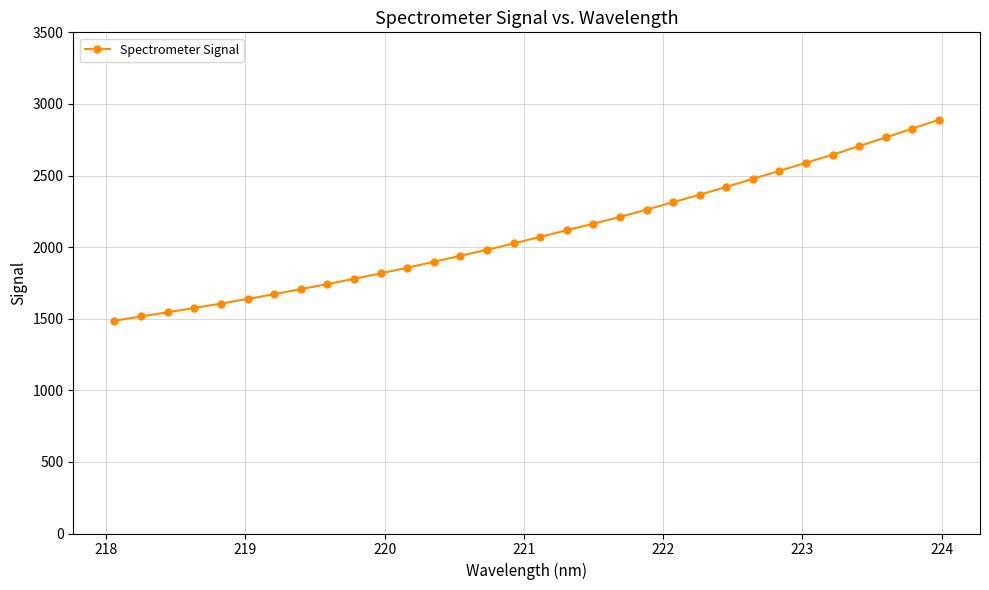

Does the chart display data point markers on the line(s)?

Yes